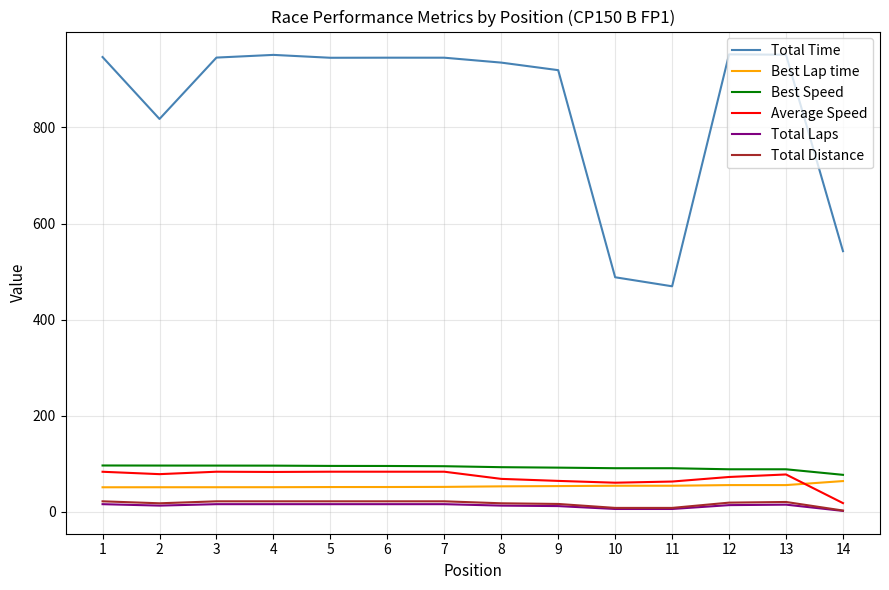

The value of Total Time at 5 is 945.0. True or false?

True